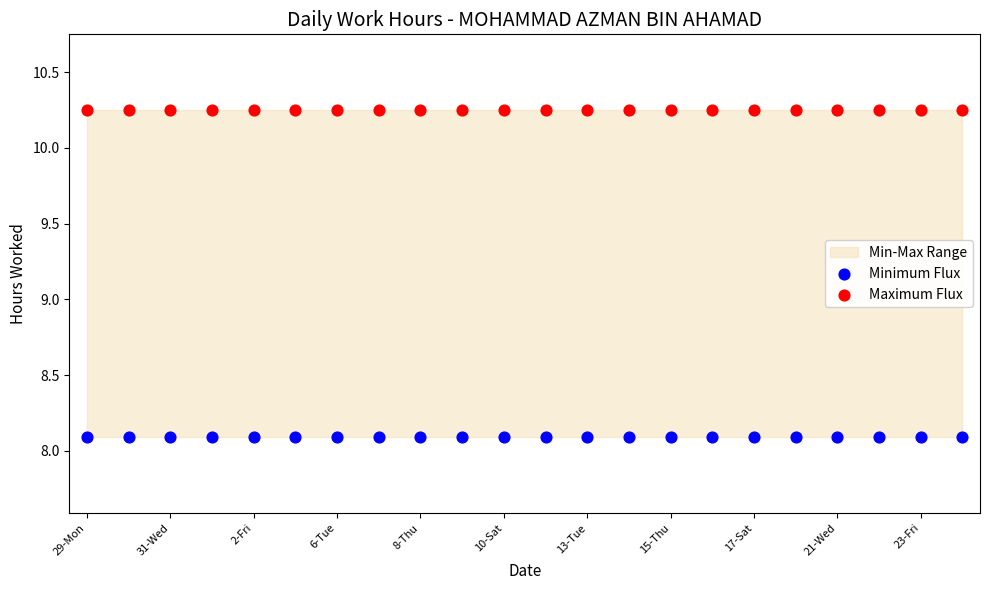

Which series contains the highest Y value?

Maximum Flux